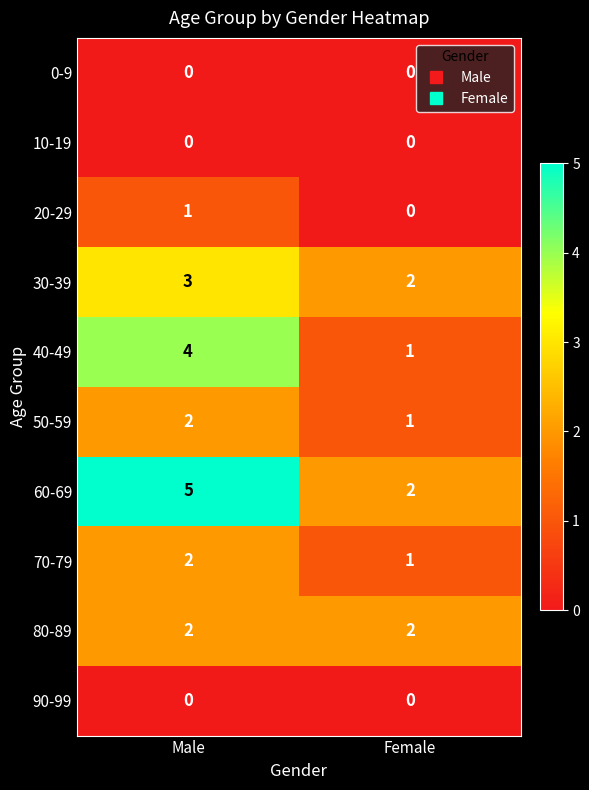

Which category has the lowest value in the 30-39 series?

Female